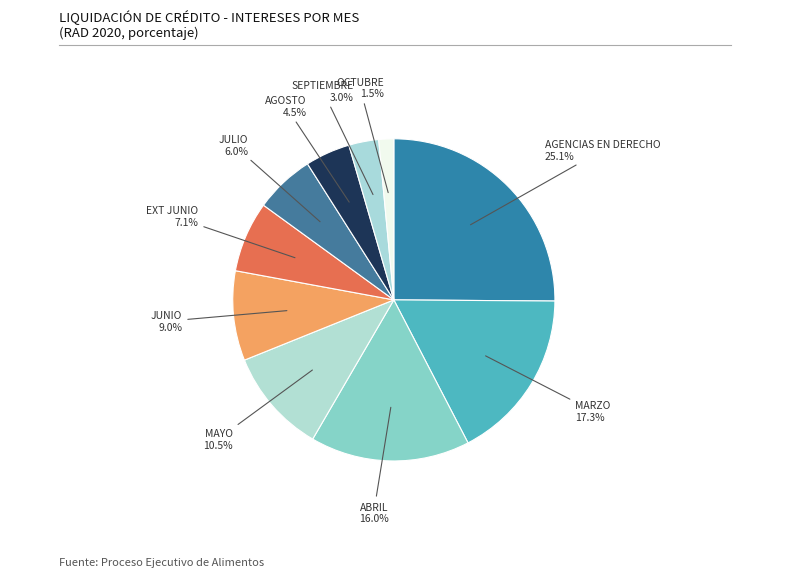

How many segments does this pie chart have?

10